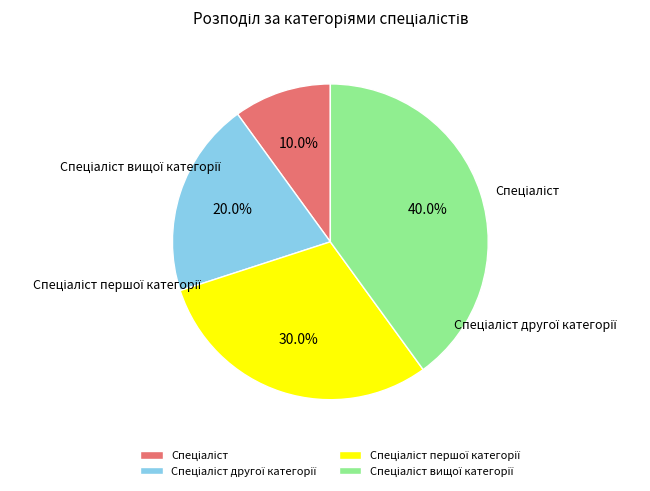

Which slice is the smallest?

Спеціаліст